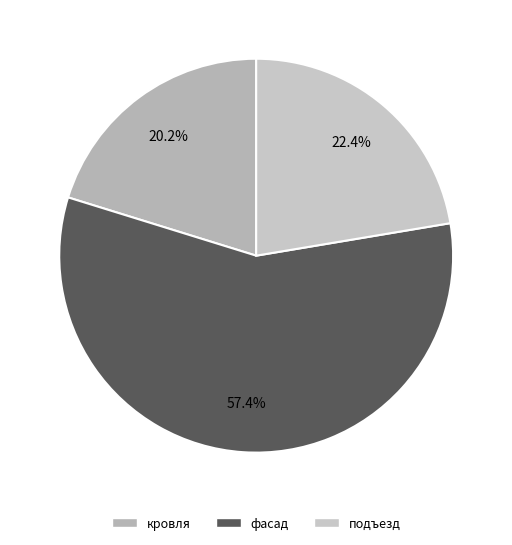

How many segments does this pie chart have?

3